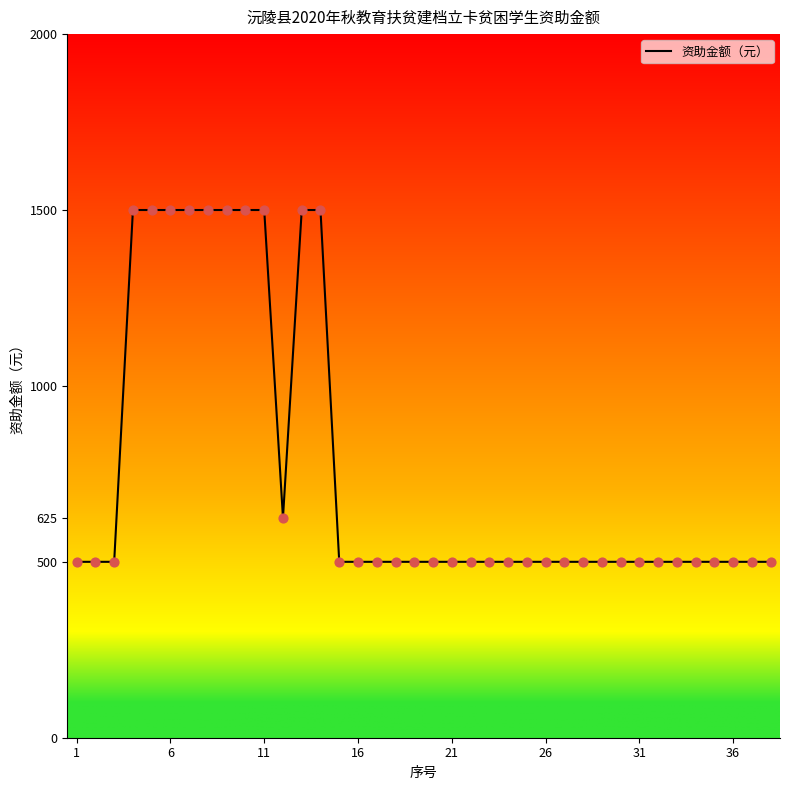

What is the smallest value displayed?

500